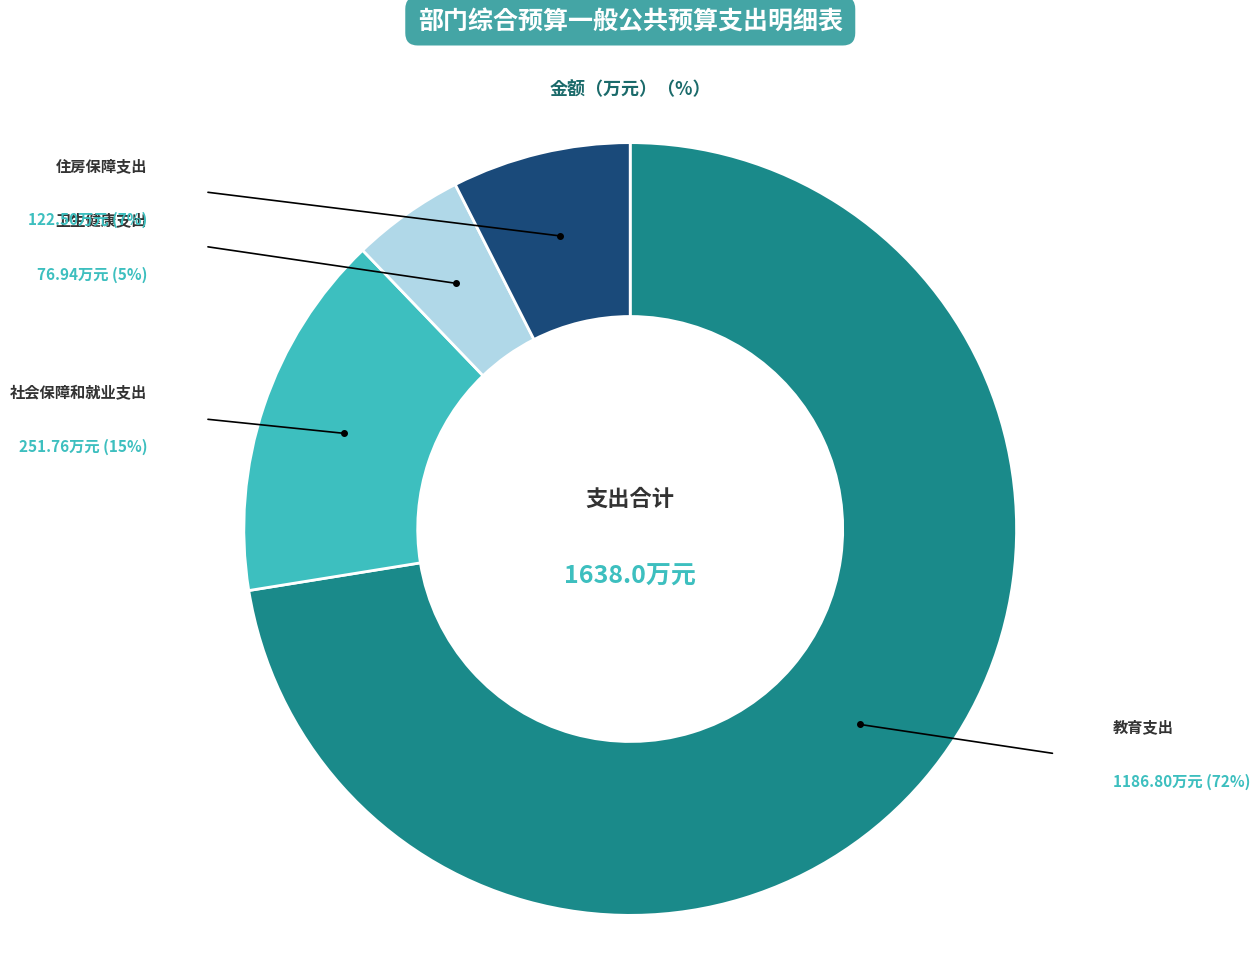

How many segments does this pie chart have?

4